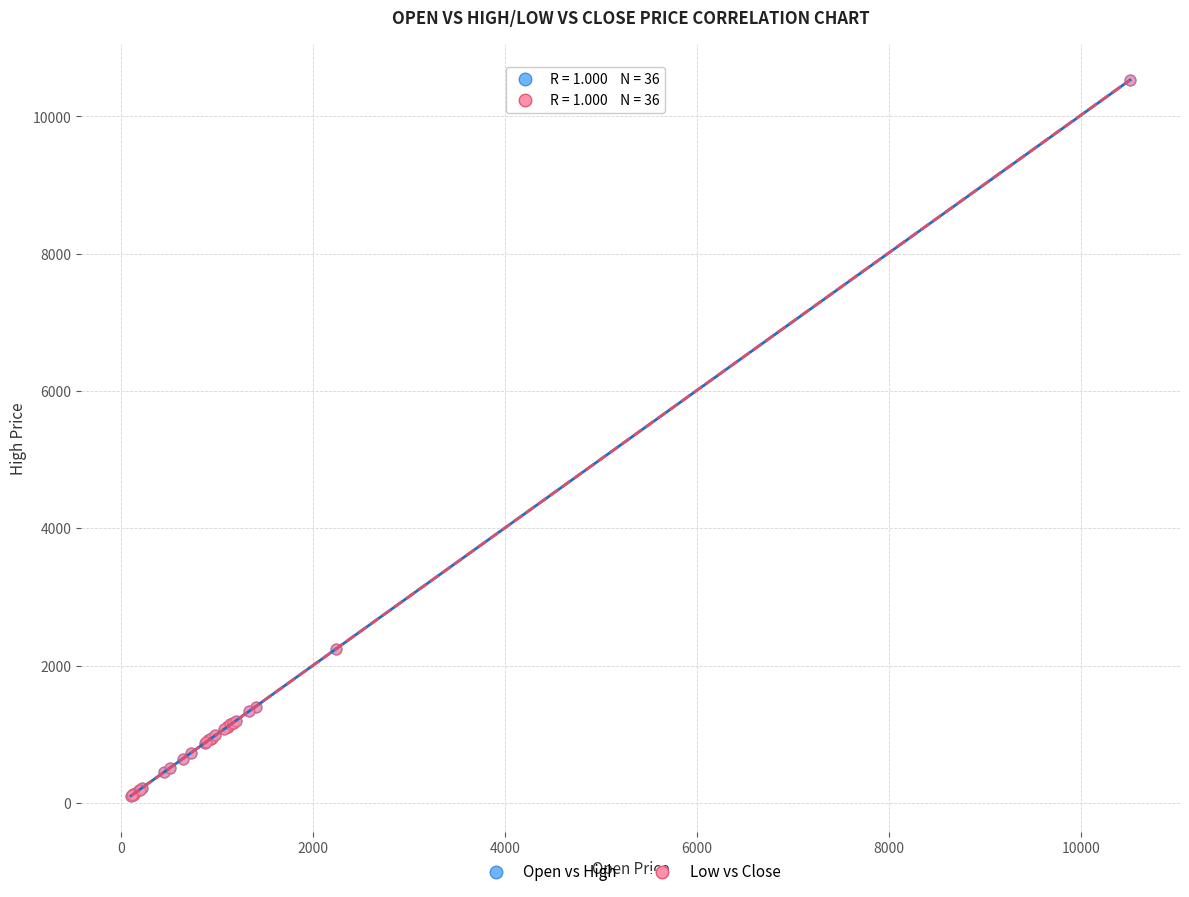

Which series has the widest spread of Y values?

Open vs High